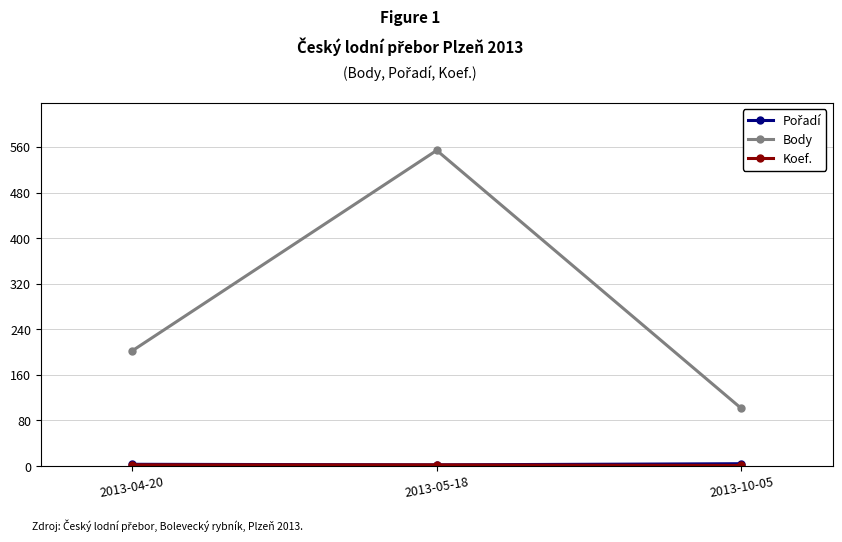

Is this an area chart (filled region under the line)?

No